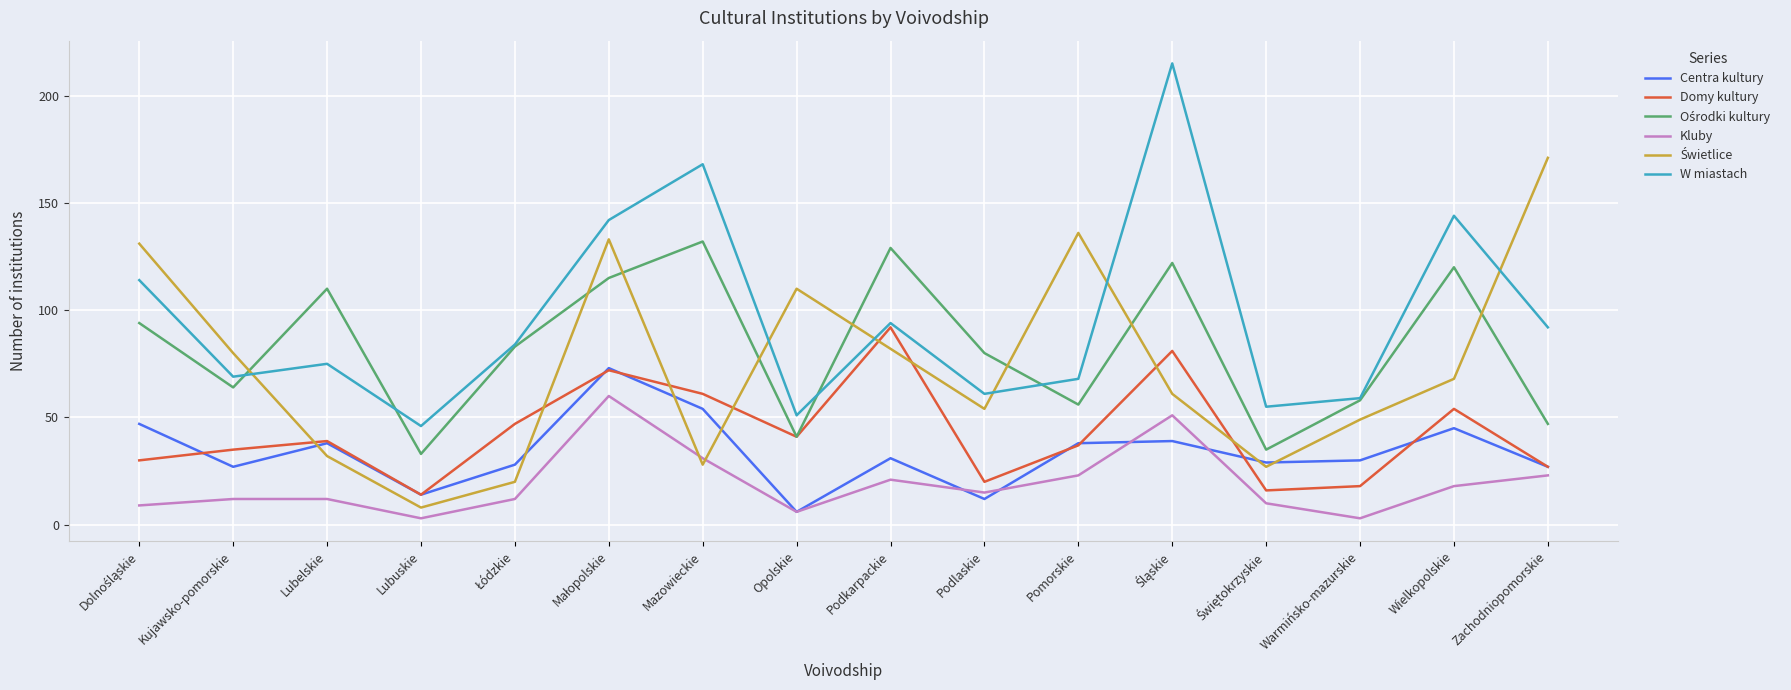

What is the maximum value shown in the chart?

215